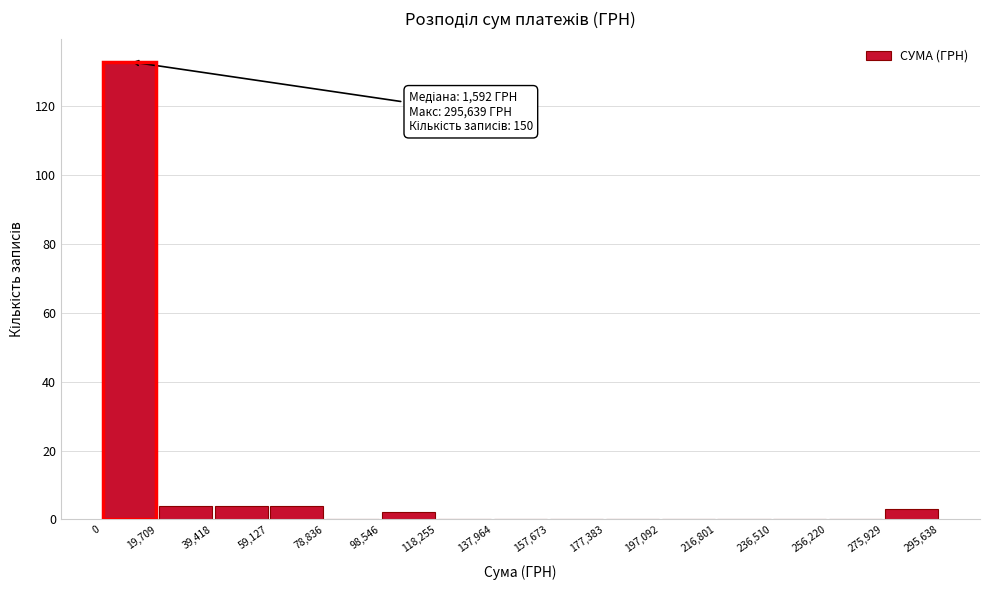

Which range on the x-axis has the tallest bar?

0 to 19,709